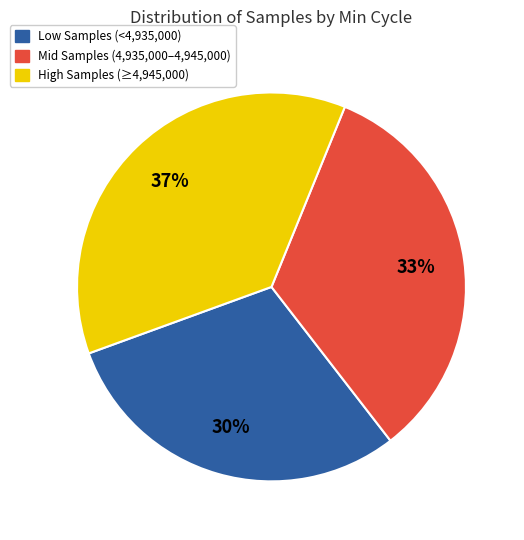

To the nearest percent, what is the average slice percentage?

33%